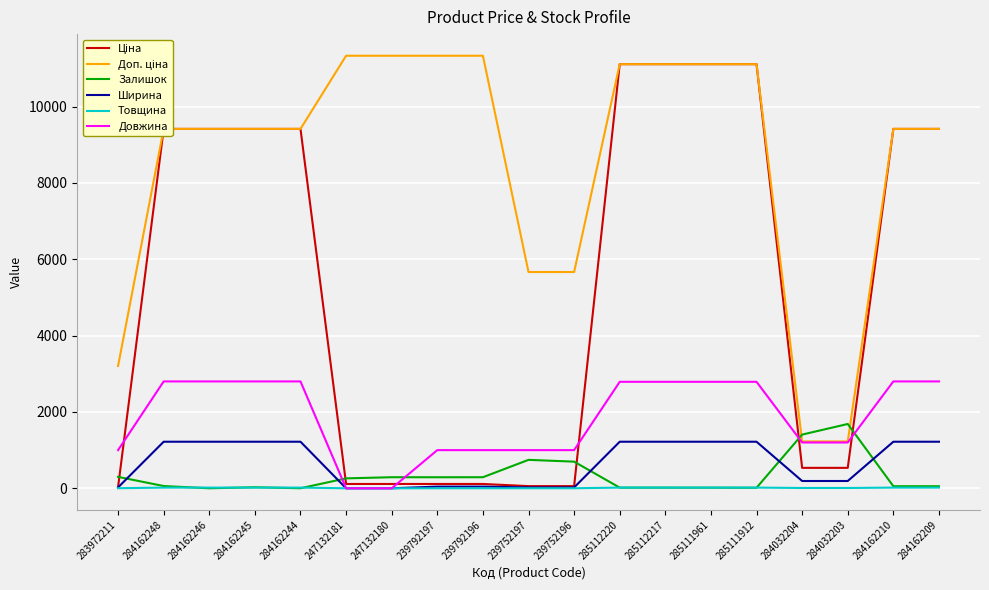

How many series are shown in this chart?

6